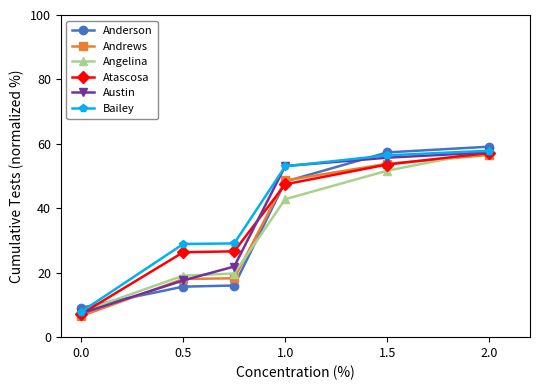

How many distinct data groups are displayed?

6